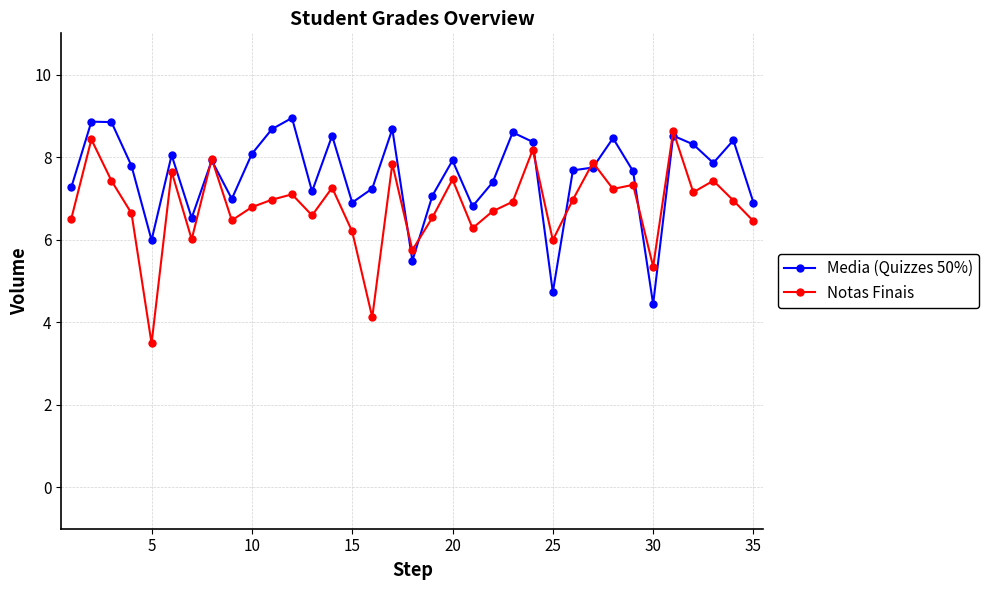

Rank the series by their average value, from lowest to highest.

Notas Finais, Media (Quizzes 50%)